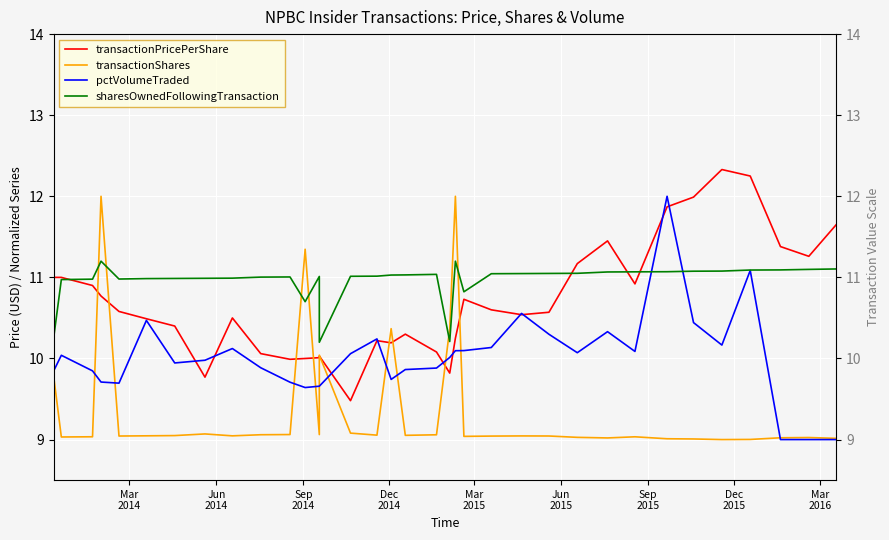

True or false: transactionShares has a value of 5.3 at 20.

False